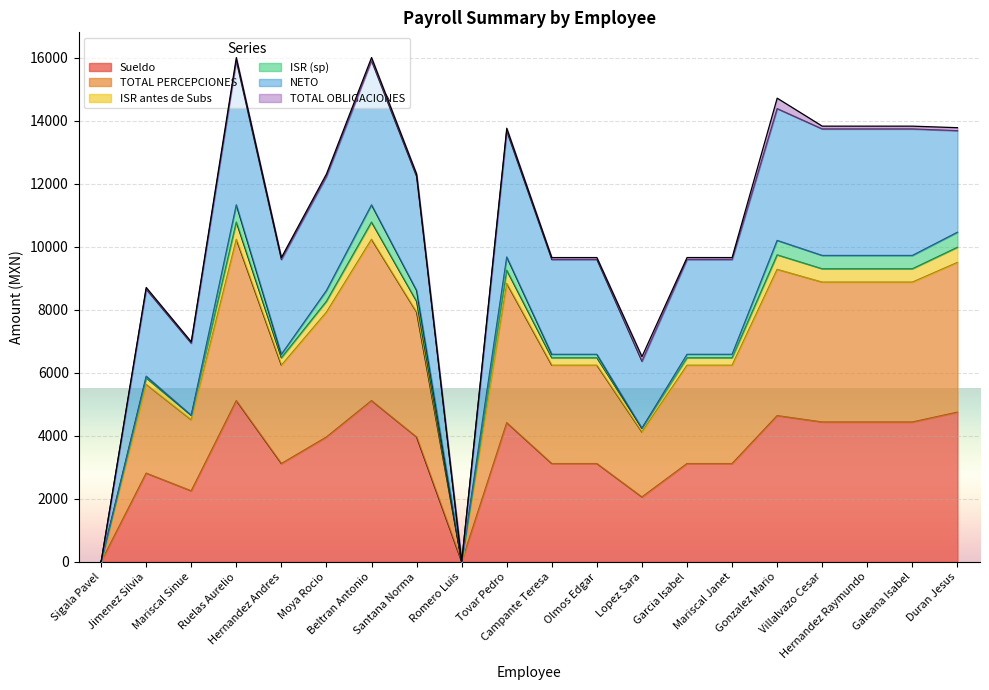

What position from the left is Hernandez Raymundo?

18